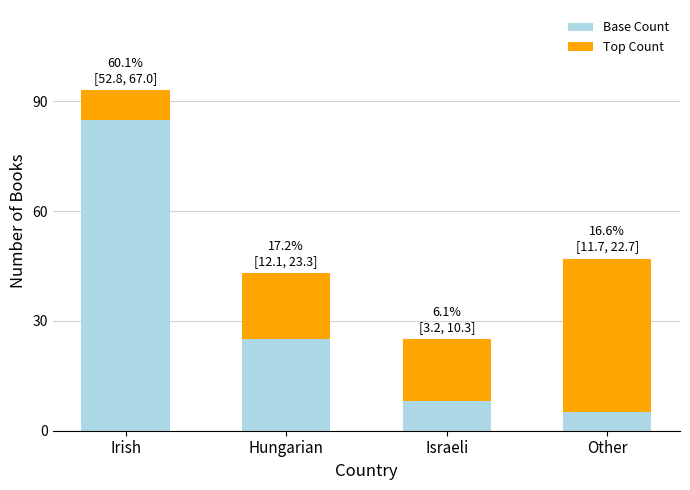

What is the total value across all series at Irish?

93